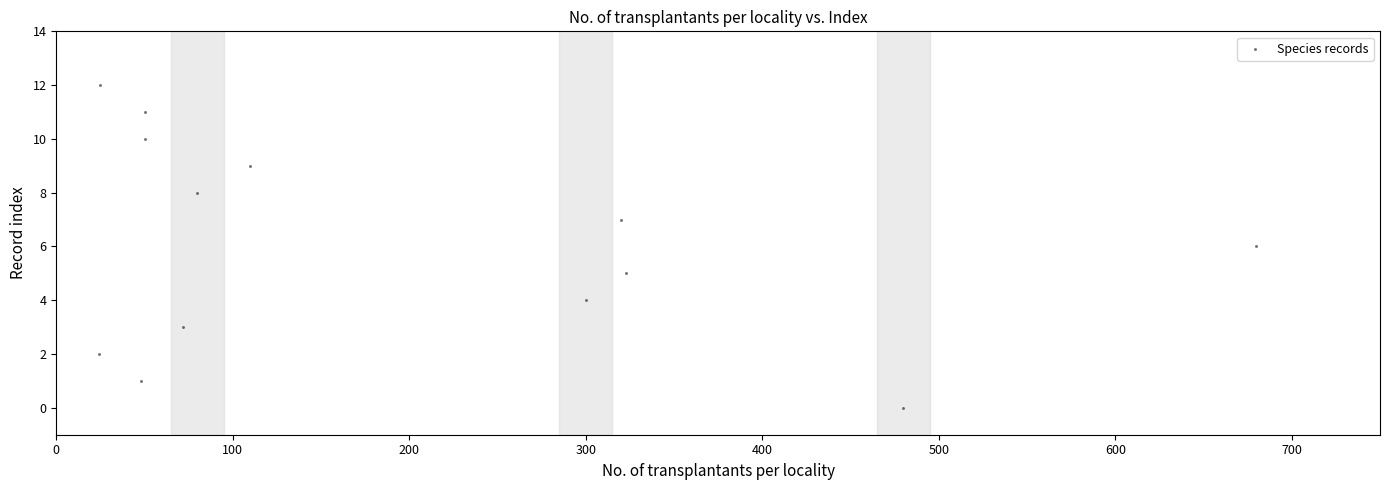

What is the range of Y values (max minus min)?

12